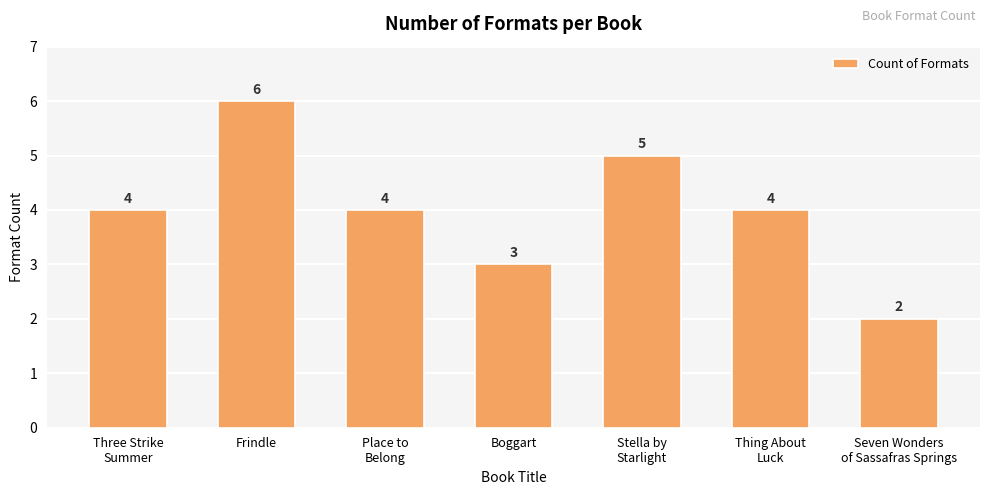

What is the sum of all values?

28